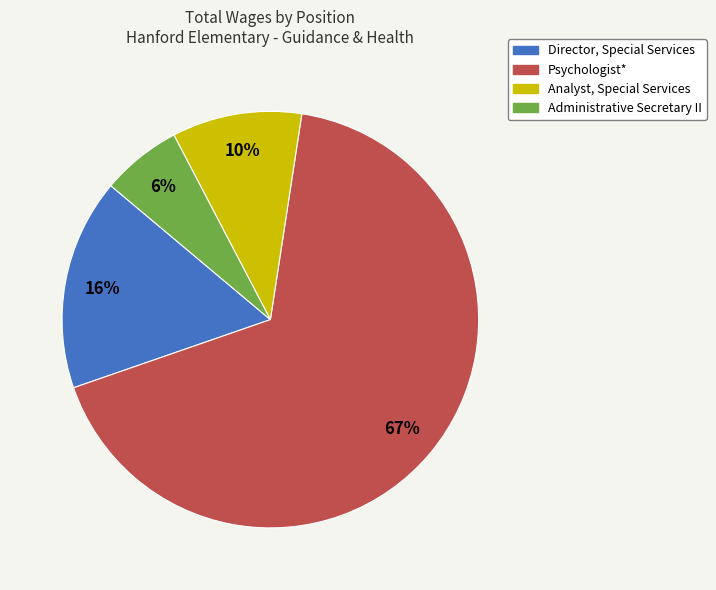

To the nearest percent, what percentage of the pie is Analyst, Special Services?

10%